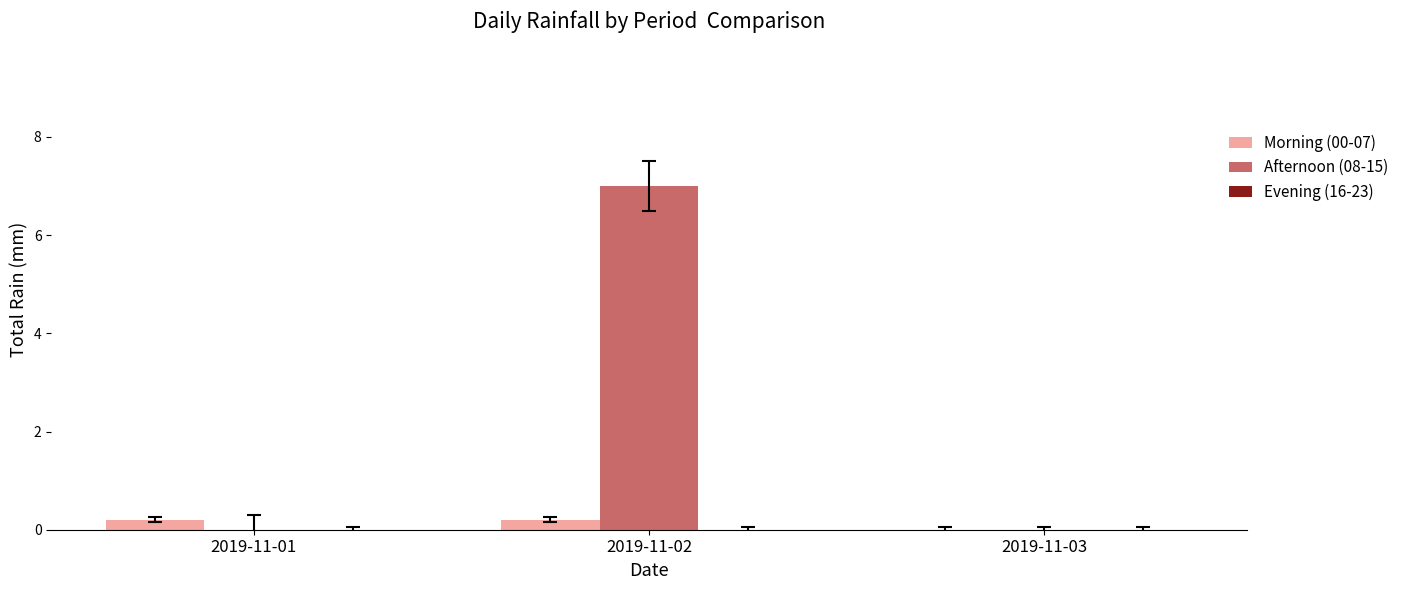

The value of Morning (00-07) at 2019-11-03 is 0.0. True or false?

True